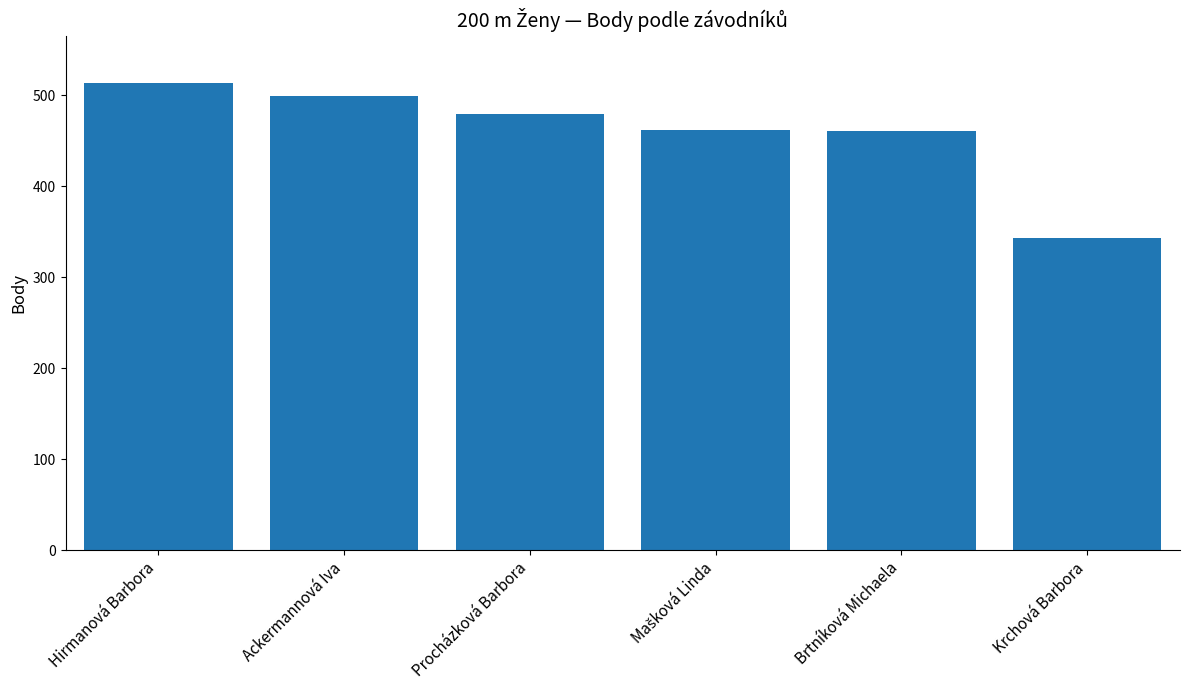

How many data points are less than 480?

3